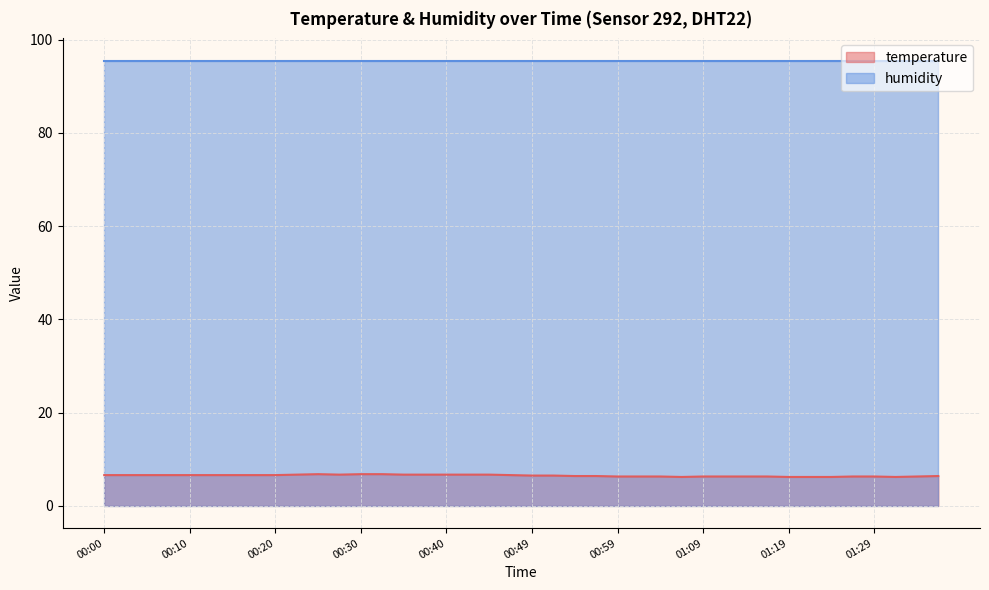

List the series in order of their overall mean, highest first.

humidity, temperature